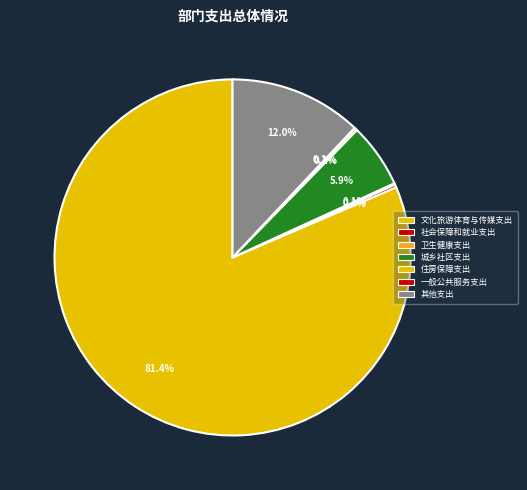

Count the number of slices in the pie.

7